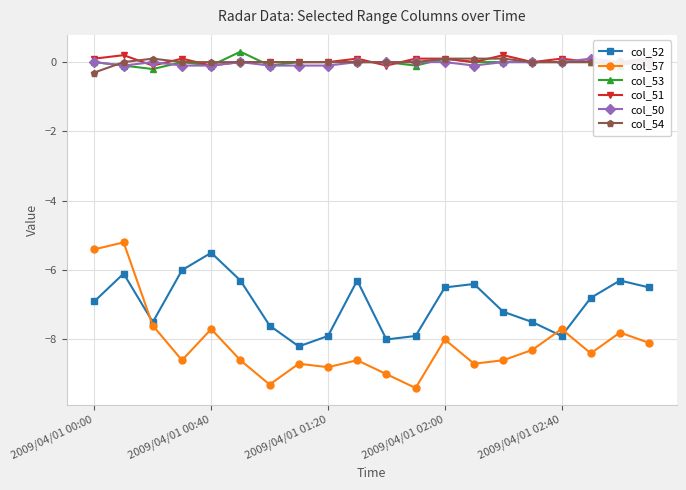

What is the highest value of the col_57 series?

-5.2